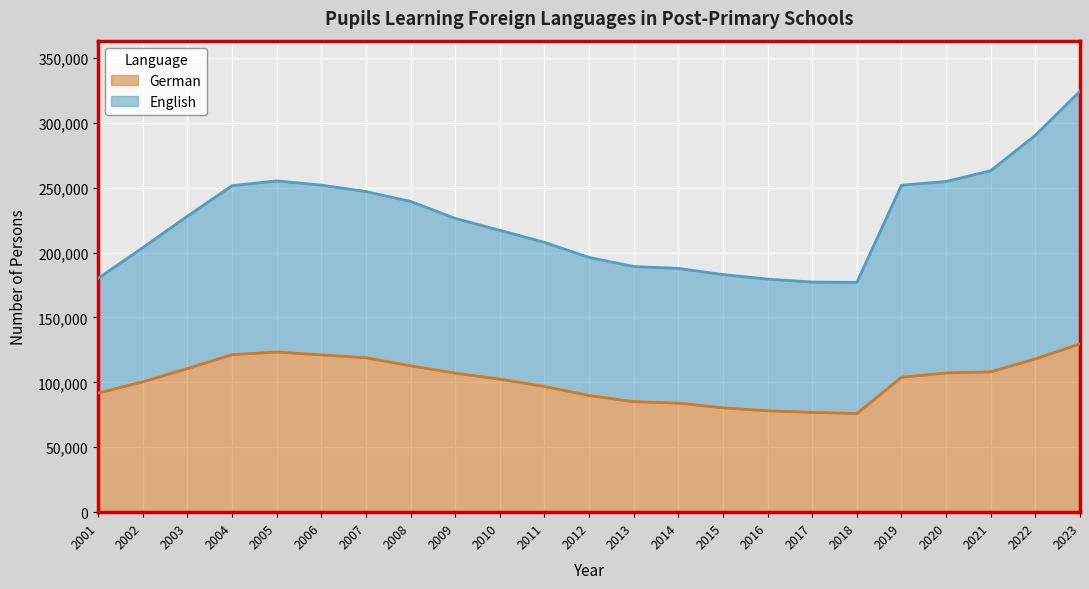

What is the maximum value shown in the chart?

129624